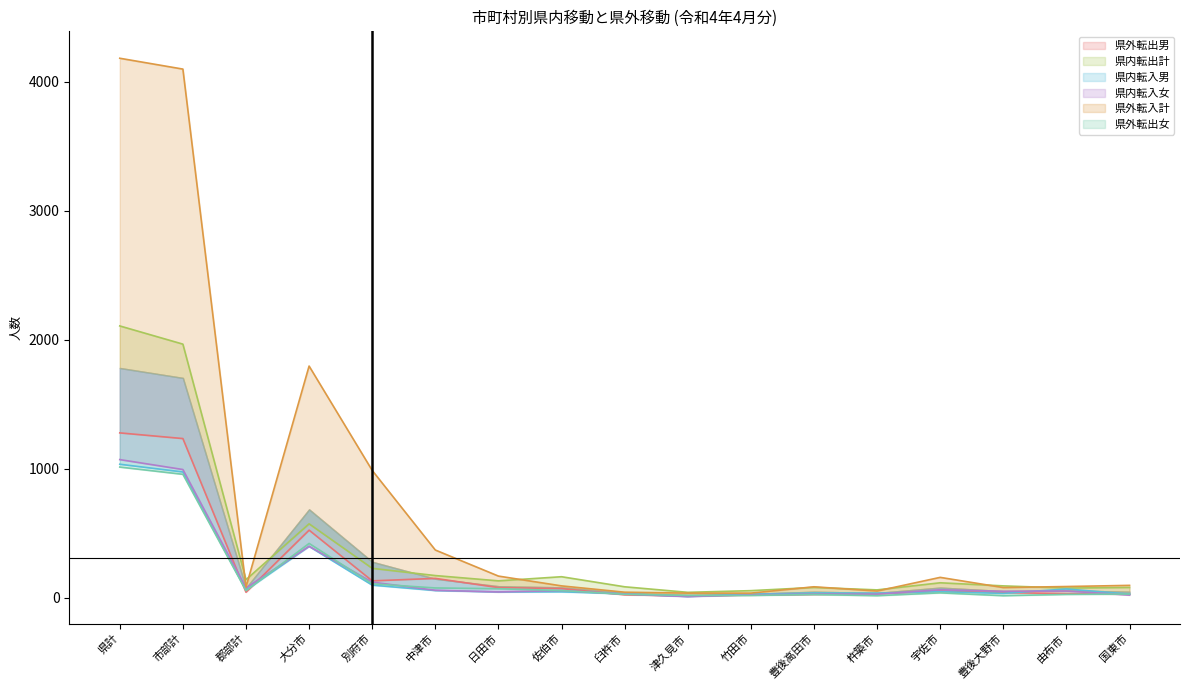

What position from the left is 佐伯市?

8